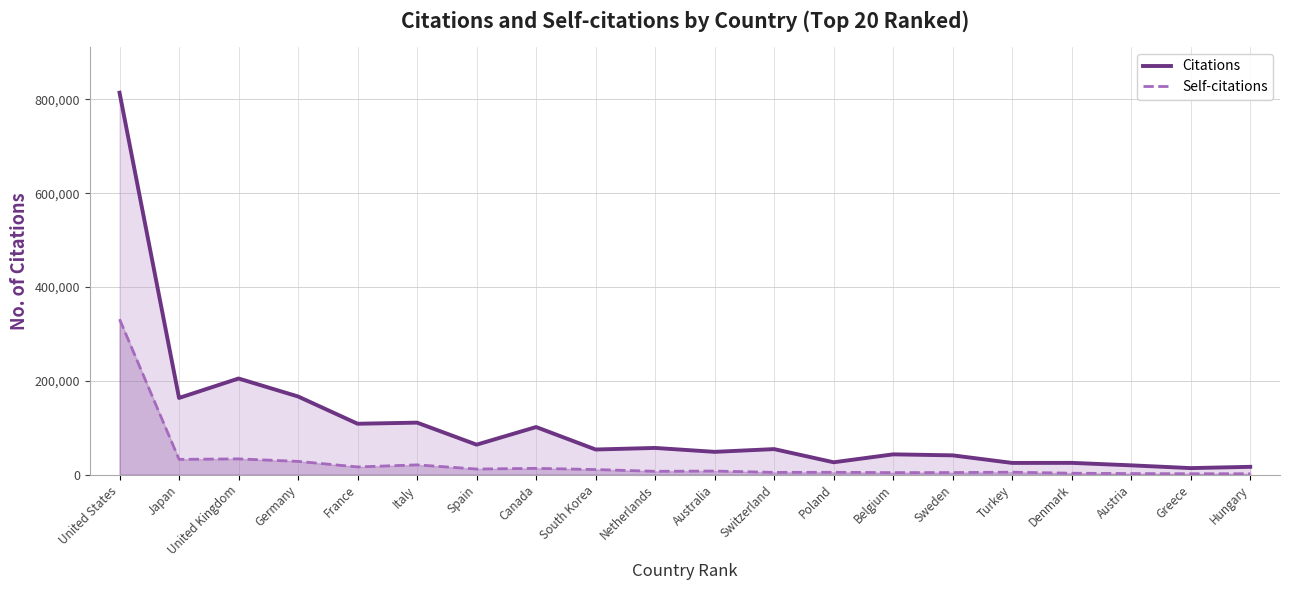

Does the chart display data point markers on the line(s)?

No